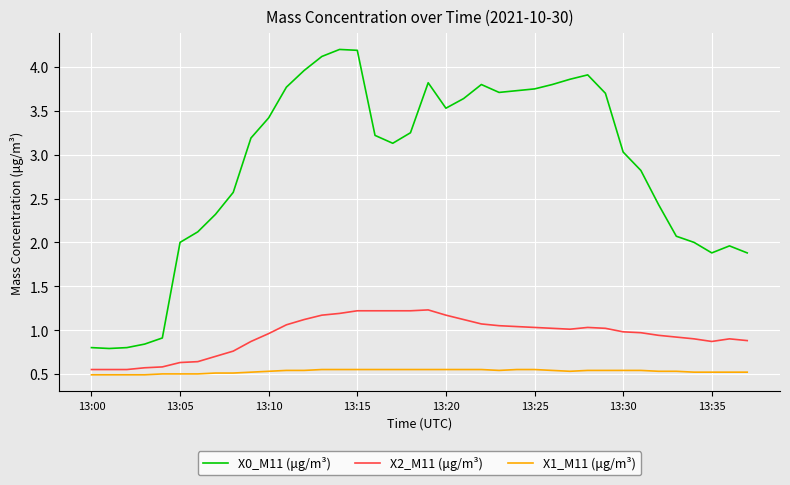

Which series has the largest total across all categories?

X0_M11 (μg/m³)